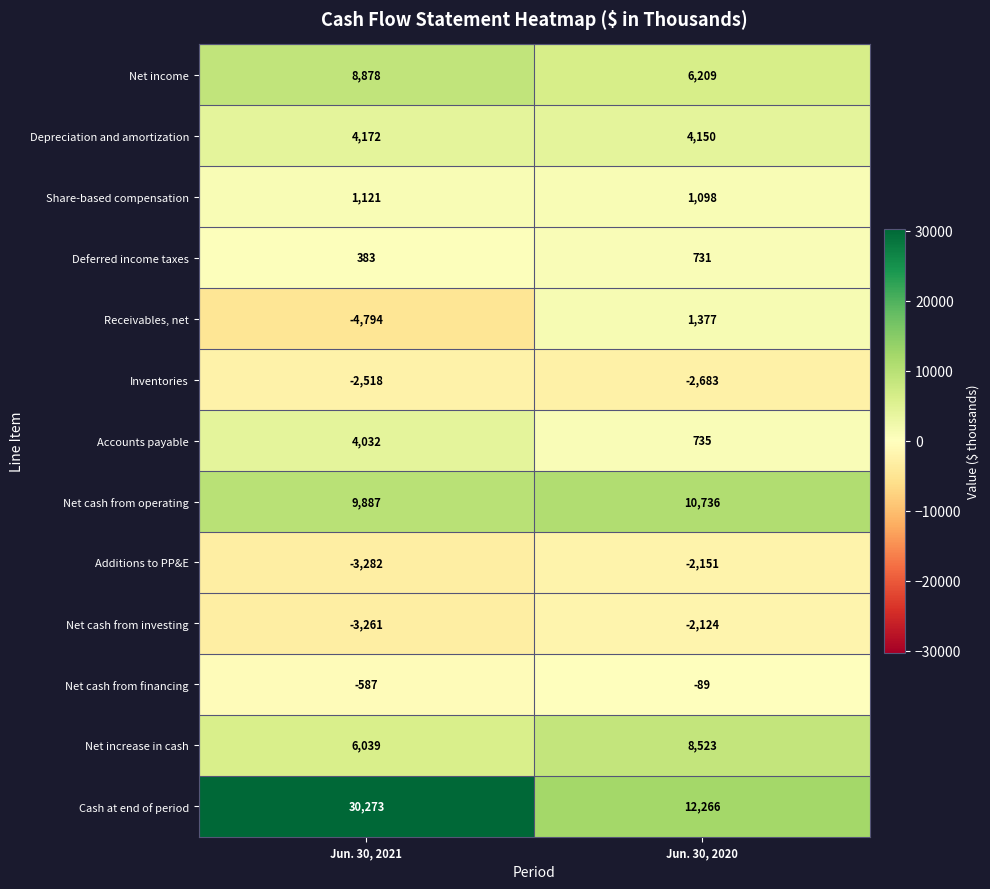

Which series has the largest total across all categories?

Cash at end of period